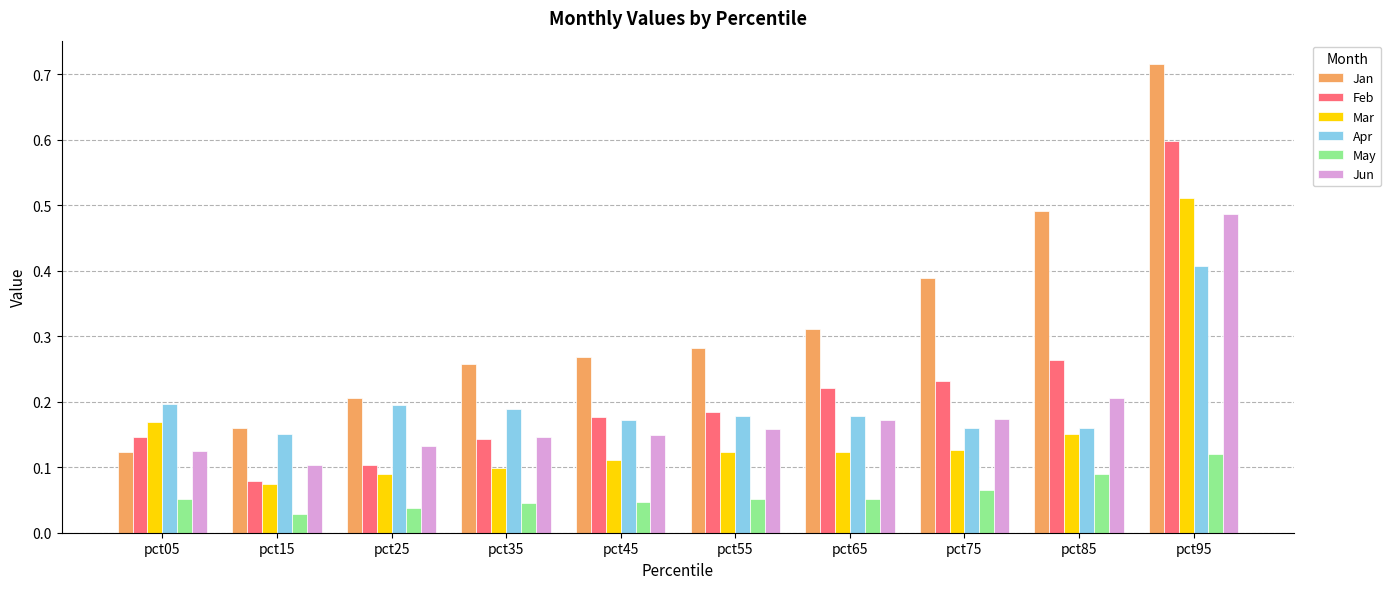

Where is Feb nearest to the value 0?

pct15